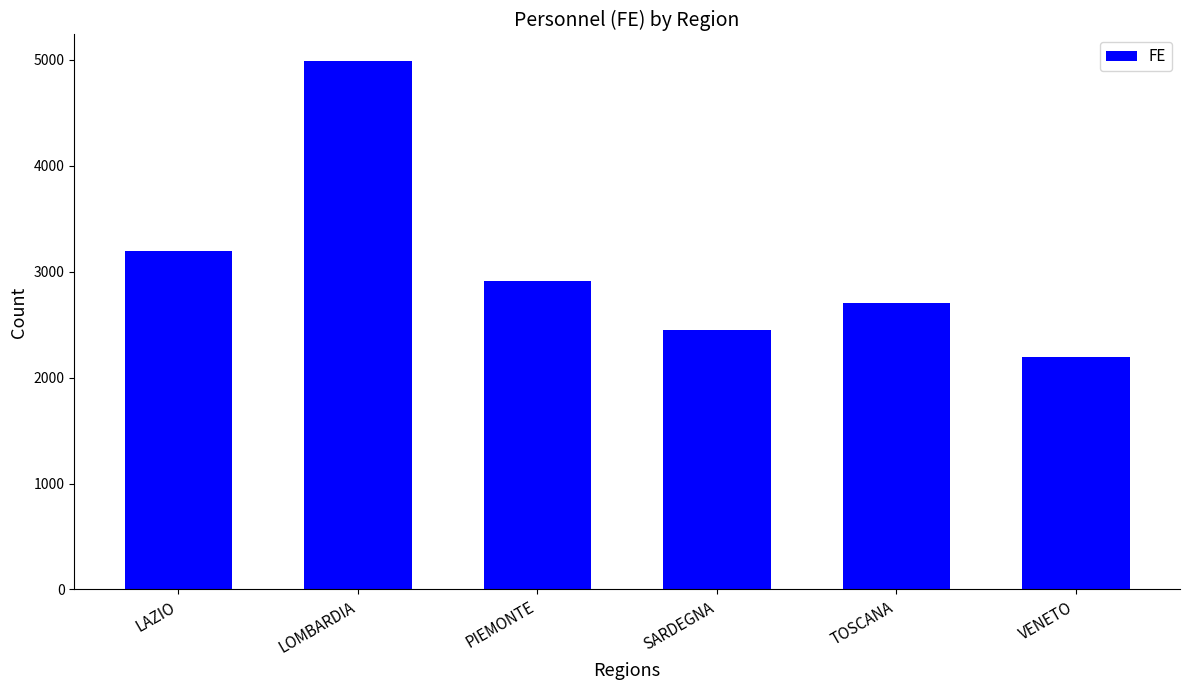

Count the number of data series in this chart.

1